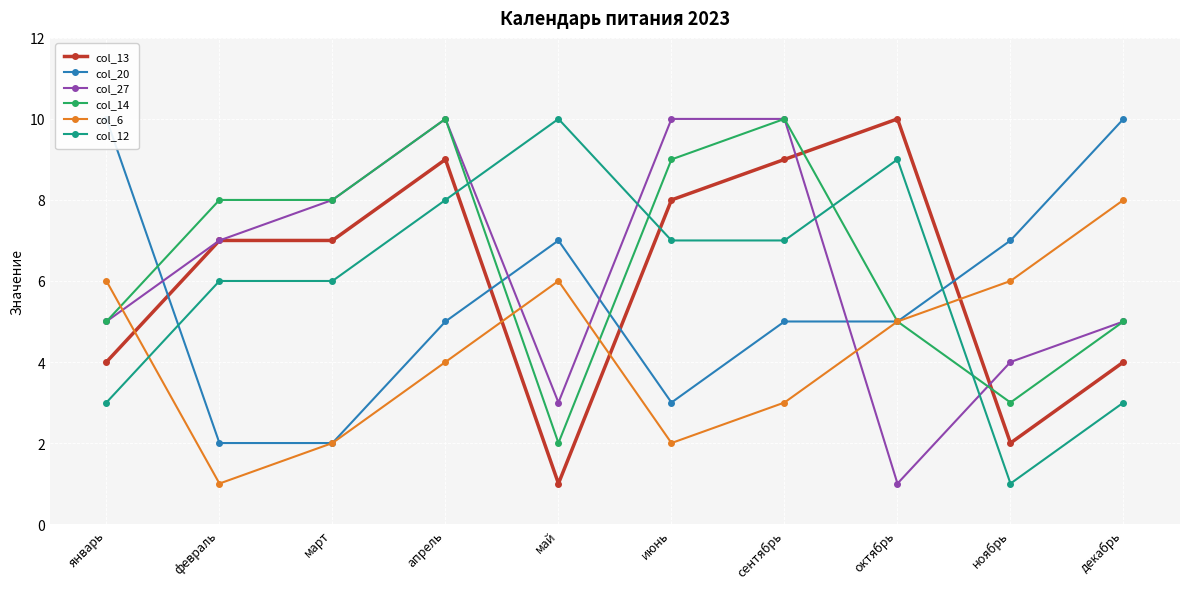

List the labels in order of col_13 value, largest first.

октябрь, апрель, сентябрь, июнь, февраль, март, январь, декабрь, ноябрь, май